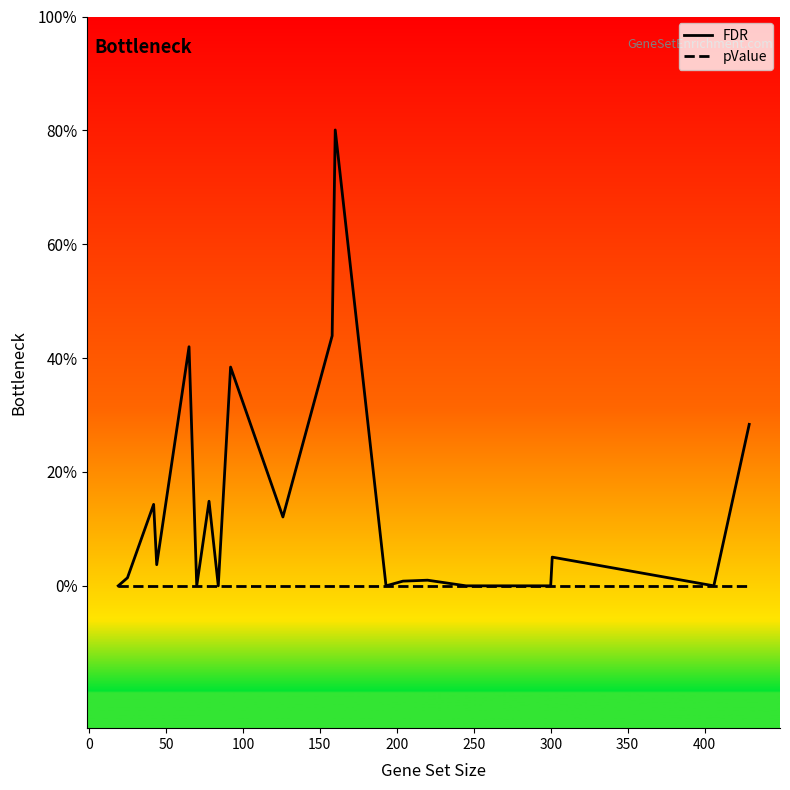

How many lines are shown in the chart?

2